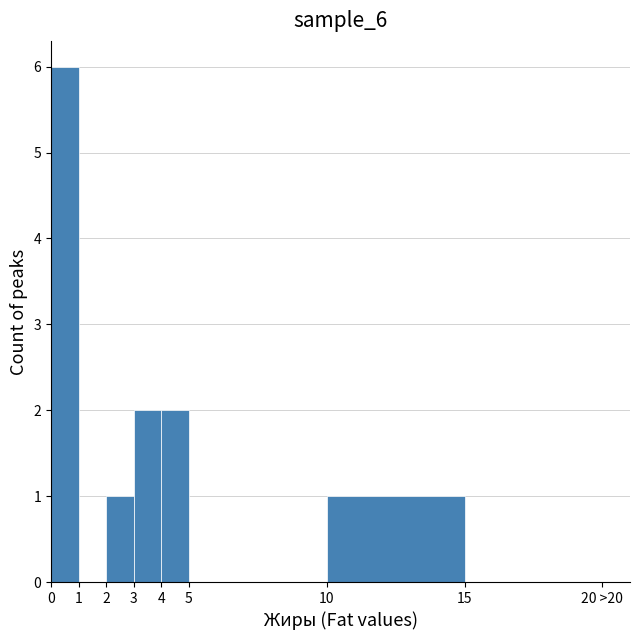

Reading left to right, transcribe all the data shown in this chart.

0=6	1=0	2=1	3=2	4=2	5=0	10=1	15=0